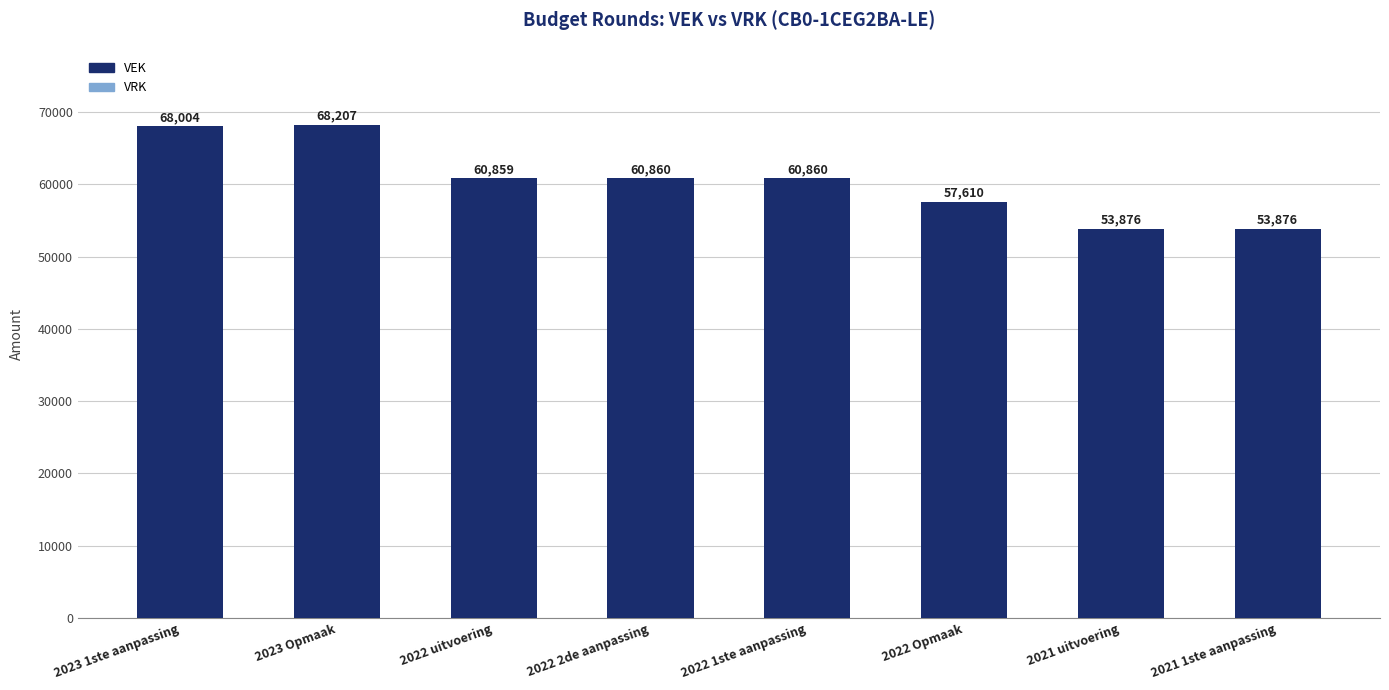

Reading left to right, extract all data points from this chart.

2023 1ste aanpassing=68004	2023 Opmaak=68207	2022 uitvoering=60859	2022 2de aanpassing=60860	2022 1ste aanpassing=60860	2022 Opmaak=57610	2021 uitvoering=53876	2021 1ste aanpassing=53876